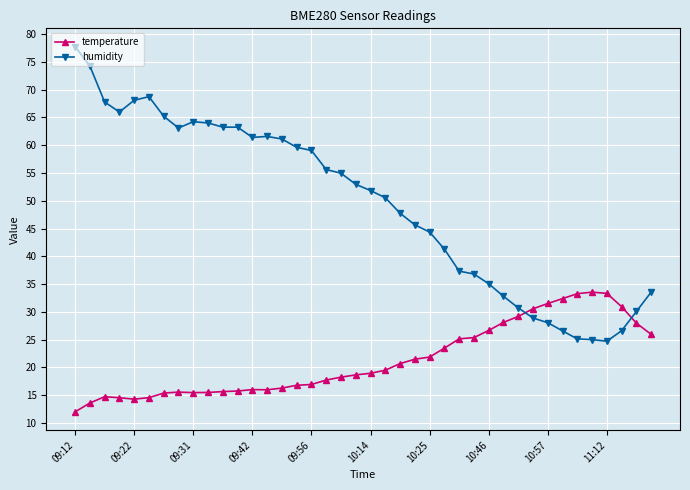

What is the average value of the humidity series?

49.4